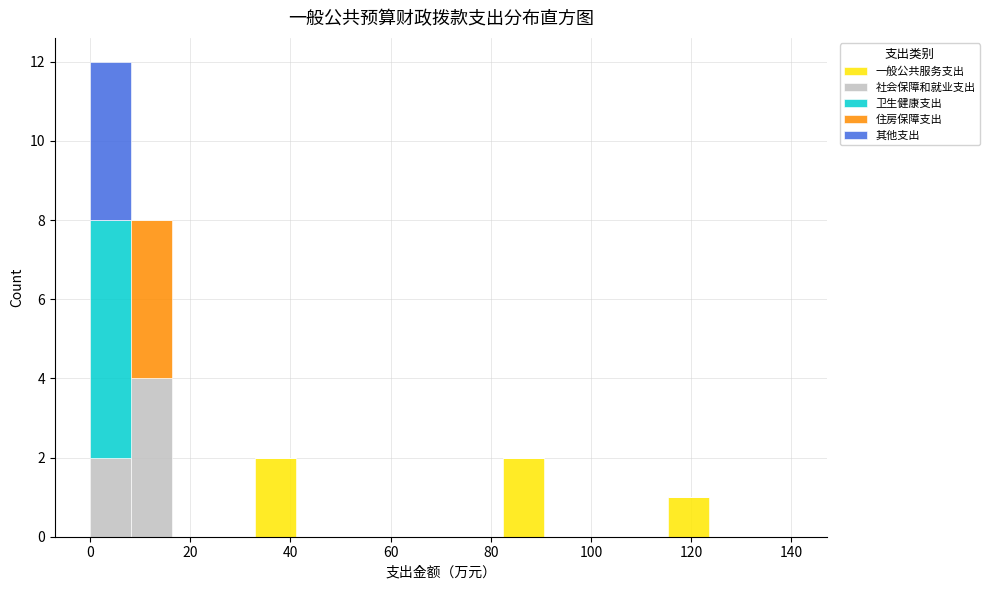

Which range on the x-axis has the tallest stacked bar (by total height)?

0 to 8